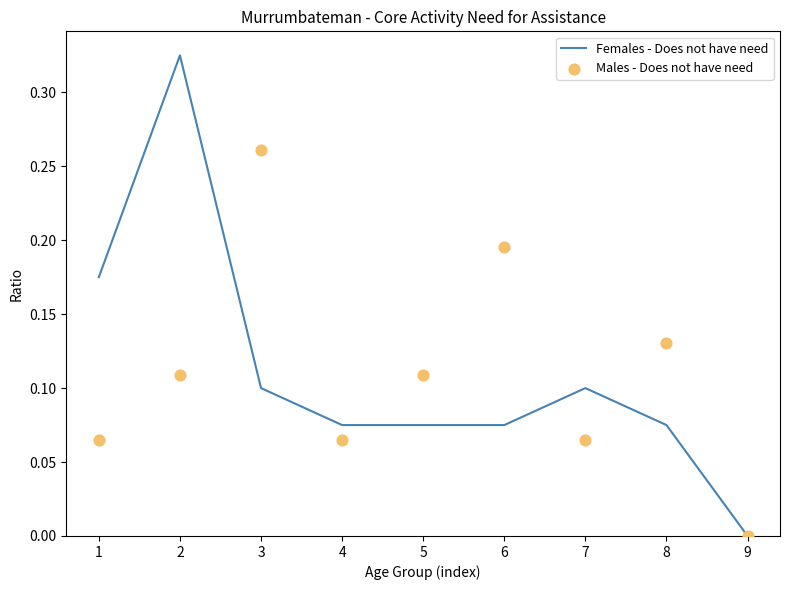

Which series contains the highest Y value?

Females - Does not have need